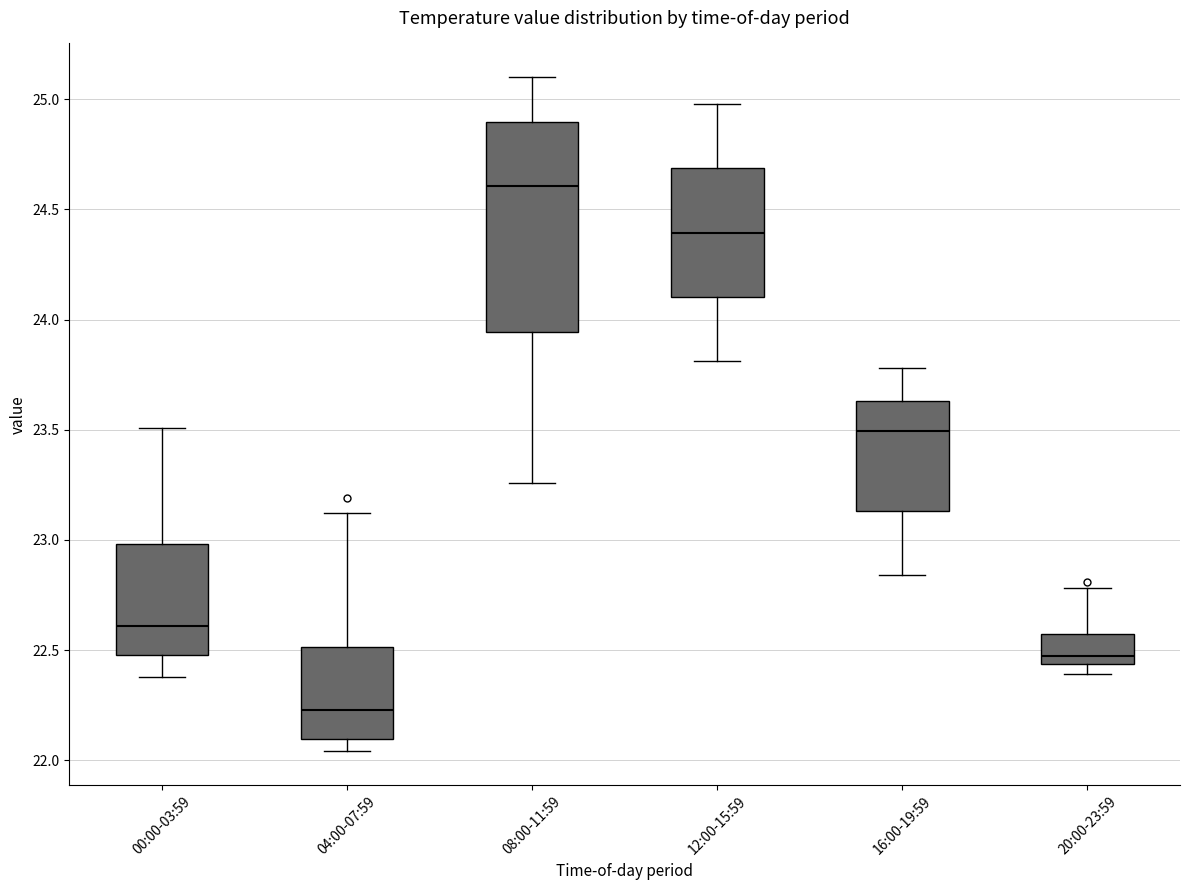

Reading left to right, transcribe this box plot: for each box, give where its median line is, the range the box spans, and where its two whiskers end, as read against the y-axis. The values are not printed on the chart, so give them approximately, as read against the axis.

00:00-03:59: median 22.60, box 22.50 to 23.00, whiskers 22.40 to 23.50
04:00-07:59: median 22.25, box 22.10 to 22.50, whiskers 22.05 to 23.10
08:00-11:59: median 24.60, box 23.95 to 24.90, whiskers 23.25 to 25.10
12:00-15:59: median 24.40, box 24.10 to 24.70, whiskers 23.80 to 25.00
16:00-19:59: median 23.50, box 23.15 to 23.65, whiskers 22.85 to 23.80
20:00-23:59: median 22.50, box 22.45 to 22.60, whiskers 22.40 to 22.80